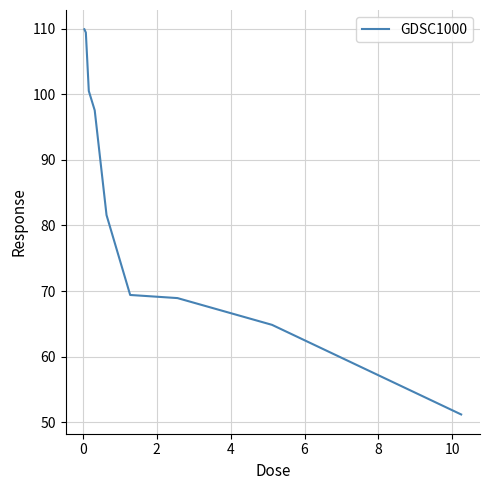

What is the greatest value displayed?

109.9